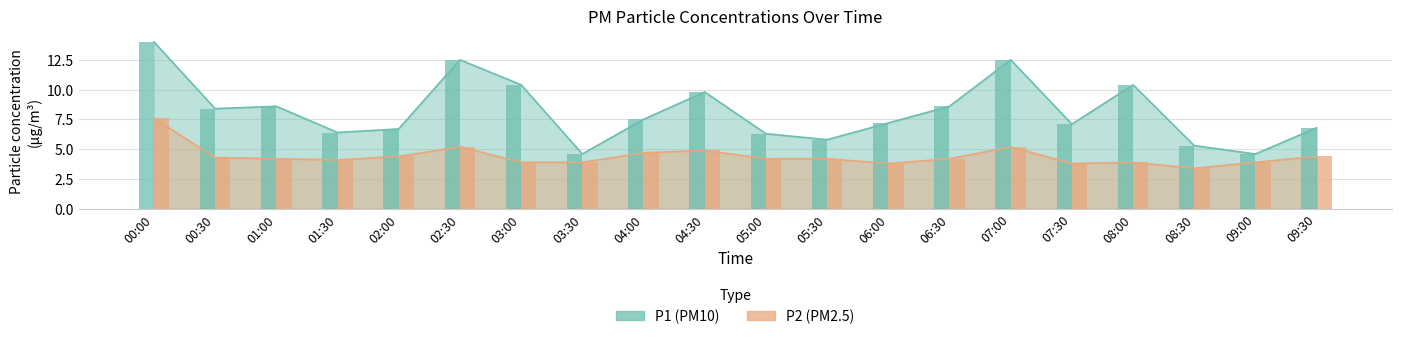

Reading left to right, transcribe all the data shown in this chart.

P1: 00:00=14.0	00:30=8.4	01:00=8.6	01:30=6.4	02:00=6.7	02:30=12.5	03:00=10.4	03:30=4.6	04:00=7.5	04:30=9.8	05:00=6.3	05:30=5.8	06:00=7.2	06:30=8.6	07:00=12.5	07:30=7.1	08:00=10.4	08:30=5.3	09:00=4.6	09:30=6.8
P2: 00:00=7.6	00:30=4.3	01:00=4.2	01:30=4.1	02:00=4.4	02:30=5.2	03:00=3.9	03:30=3.9	04:00=4.7	04:30=4.9	05:00=4.2	05:30=4.2	06:00=3.8	06:30=4.2	07:00=5.2	07:30=3.8	08:00=3.9	08:30=3.4	09:00=3.9	09:30=4.4